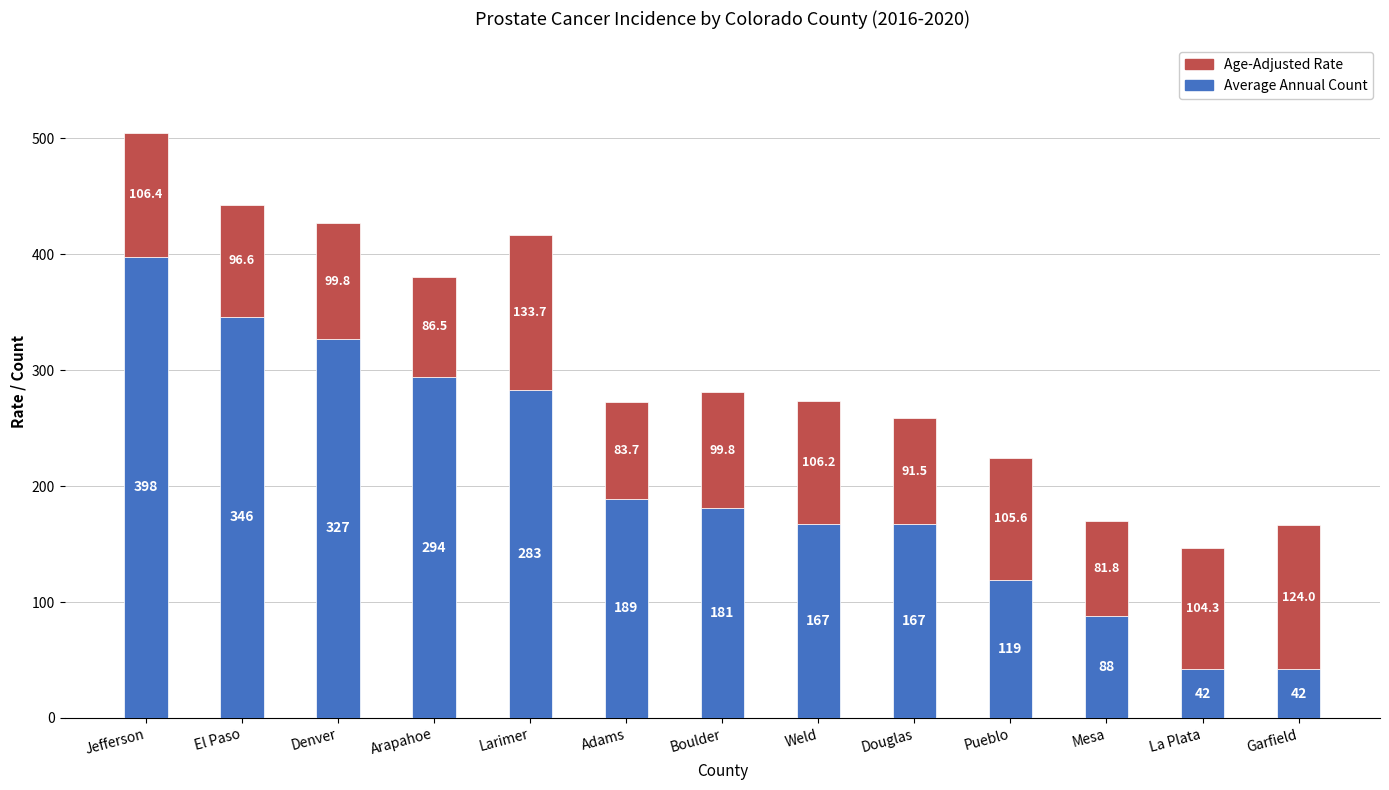

Is it true that Average Annual Count equals 346.0 at El Paso?

True